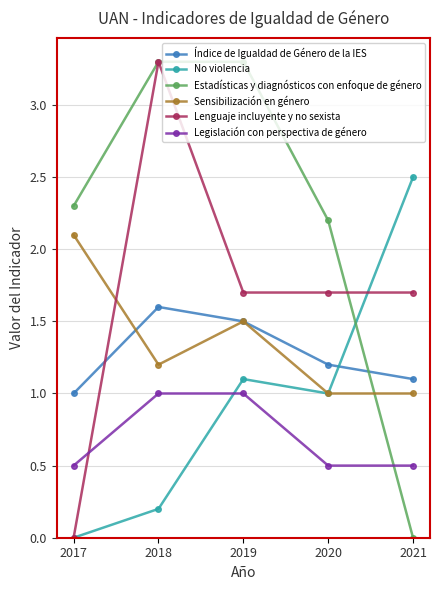

What is the spread (max minus min) of values at 2020?

1.7